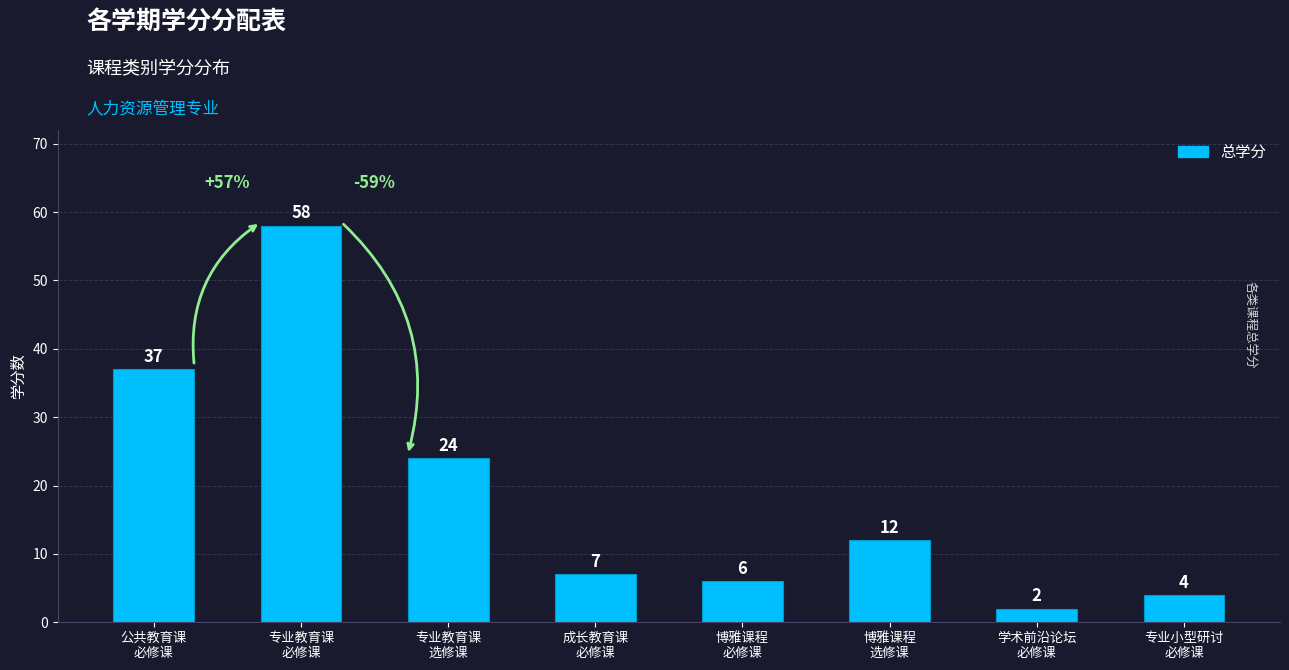

True or false: the data shows 6 at 博雅课程
必修课.

True